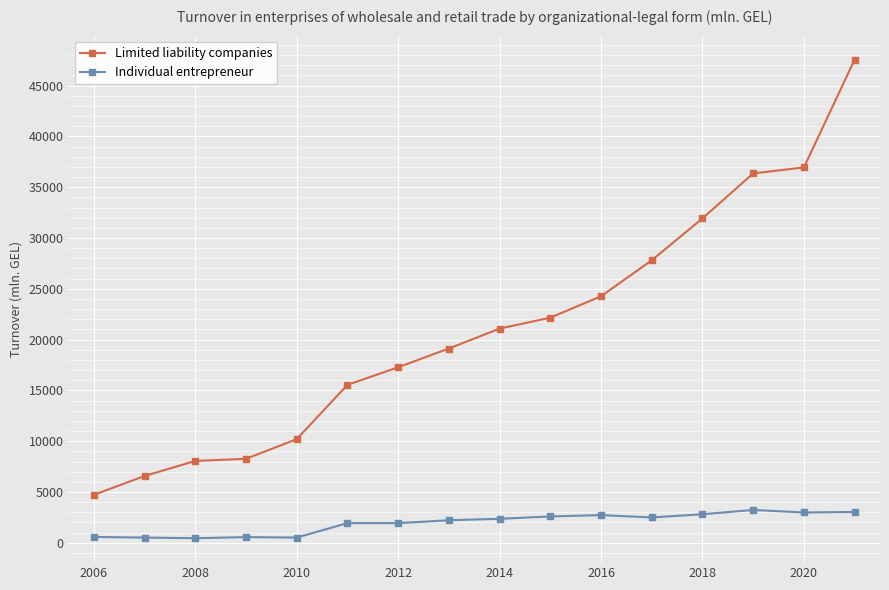

Rank the series by their maximum value, from lowest to highest.

Individual entrepreneur, Limited liability companies